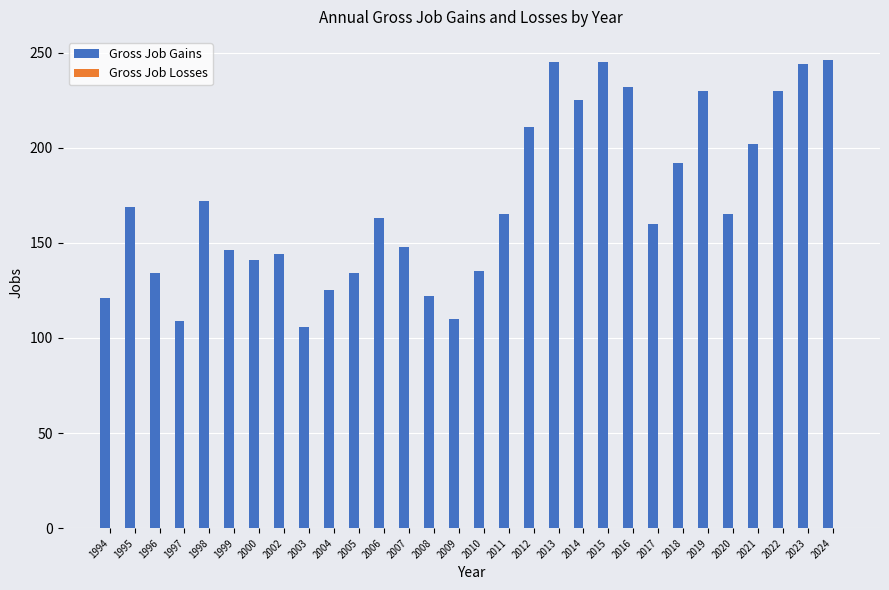

What is the change in value from 1996 to 2017?

+26